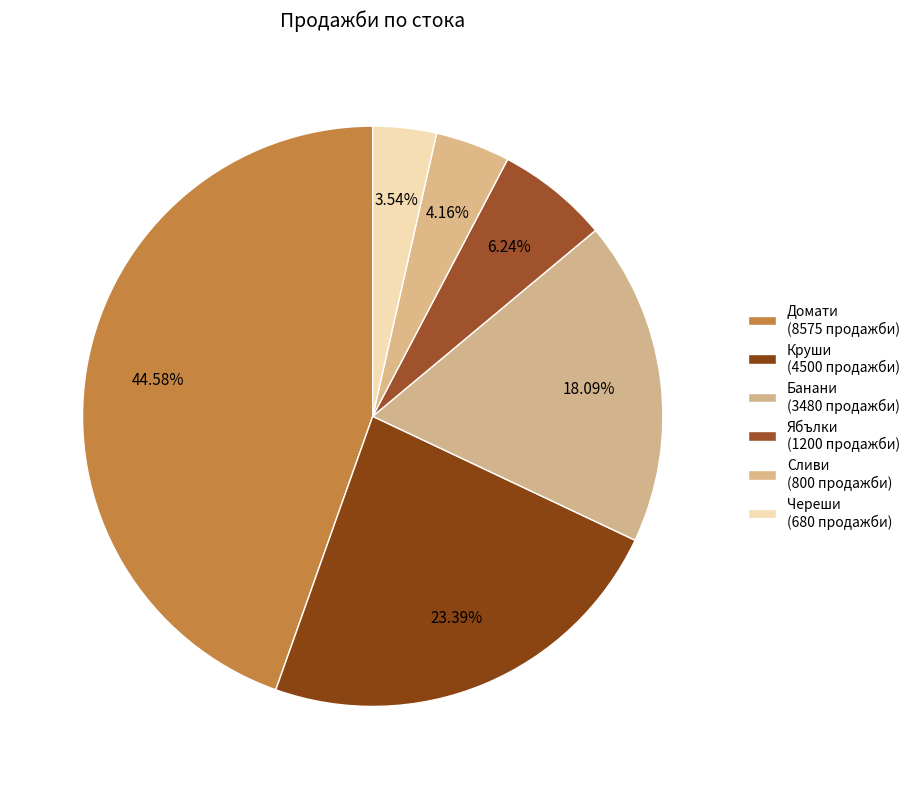

How many slices are in this pie chart?

6